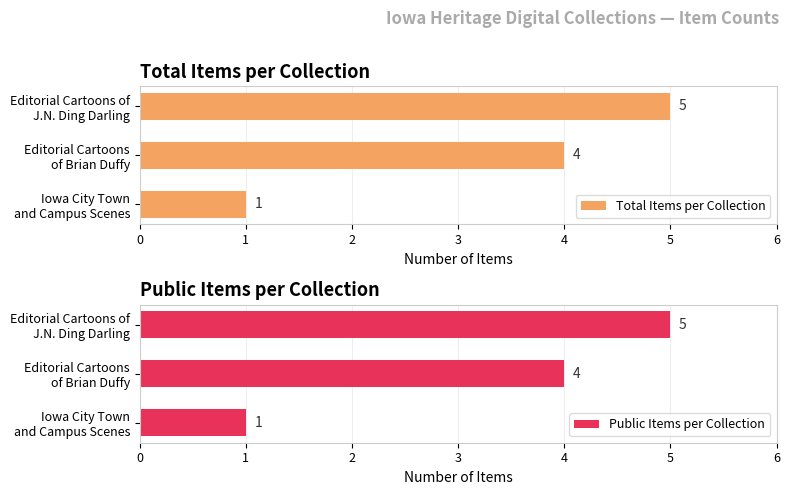

At how many categories does at least one series exceed 1?

2